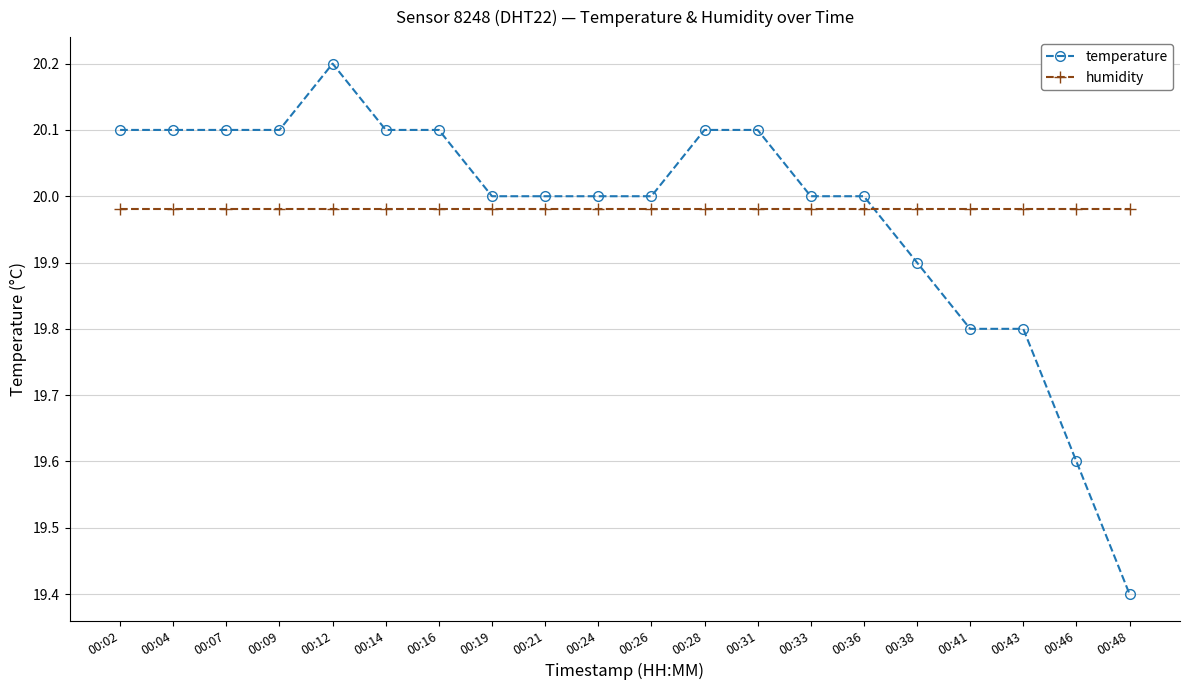

Is it true that temperature equals 19.9 at 00:38?

True